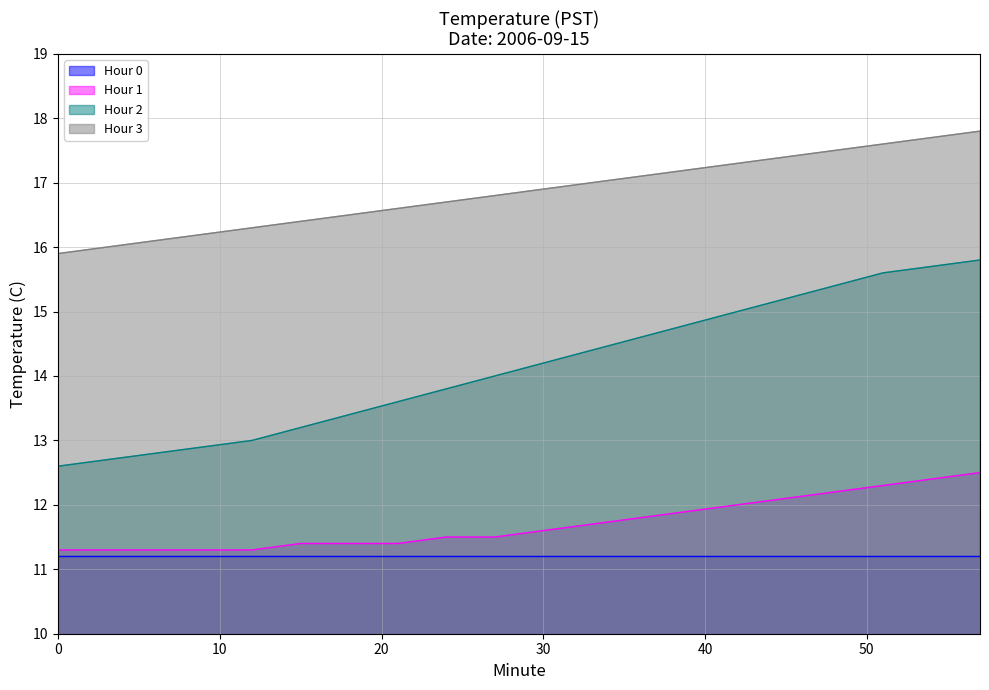

What is the total value across all series at 30?

53.9